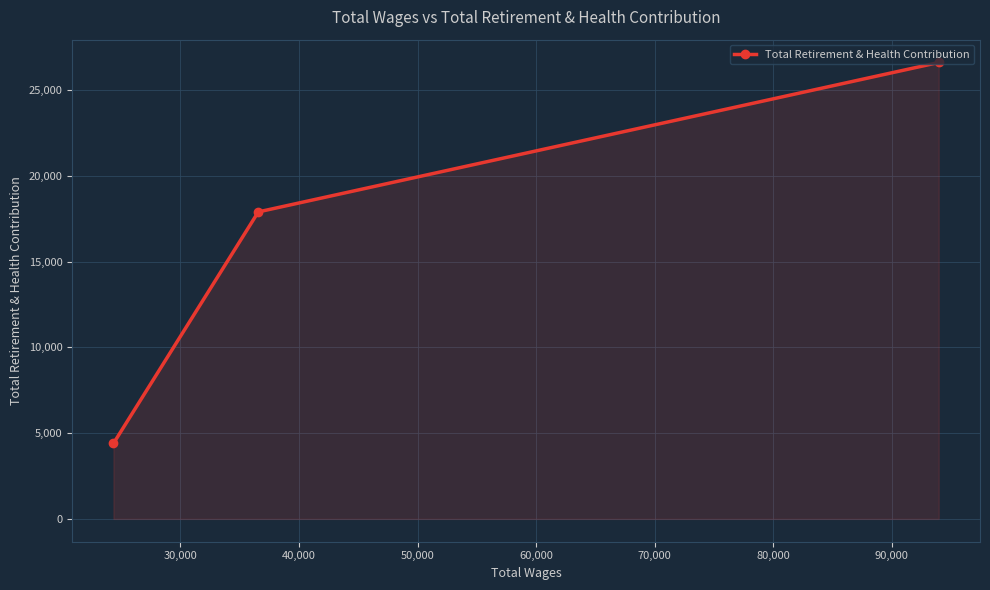

What is the sum of all values?

48924